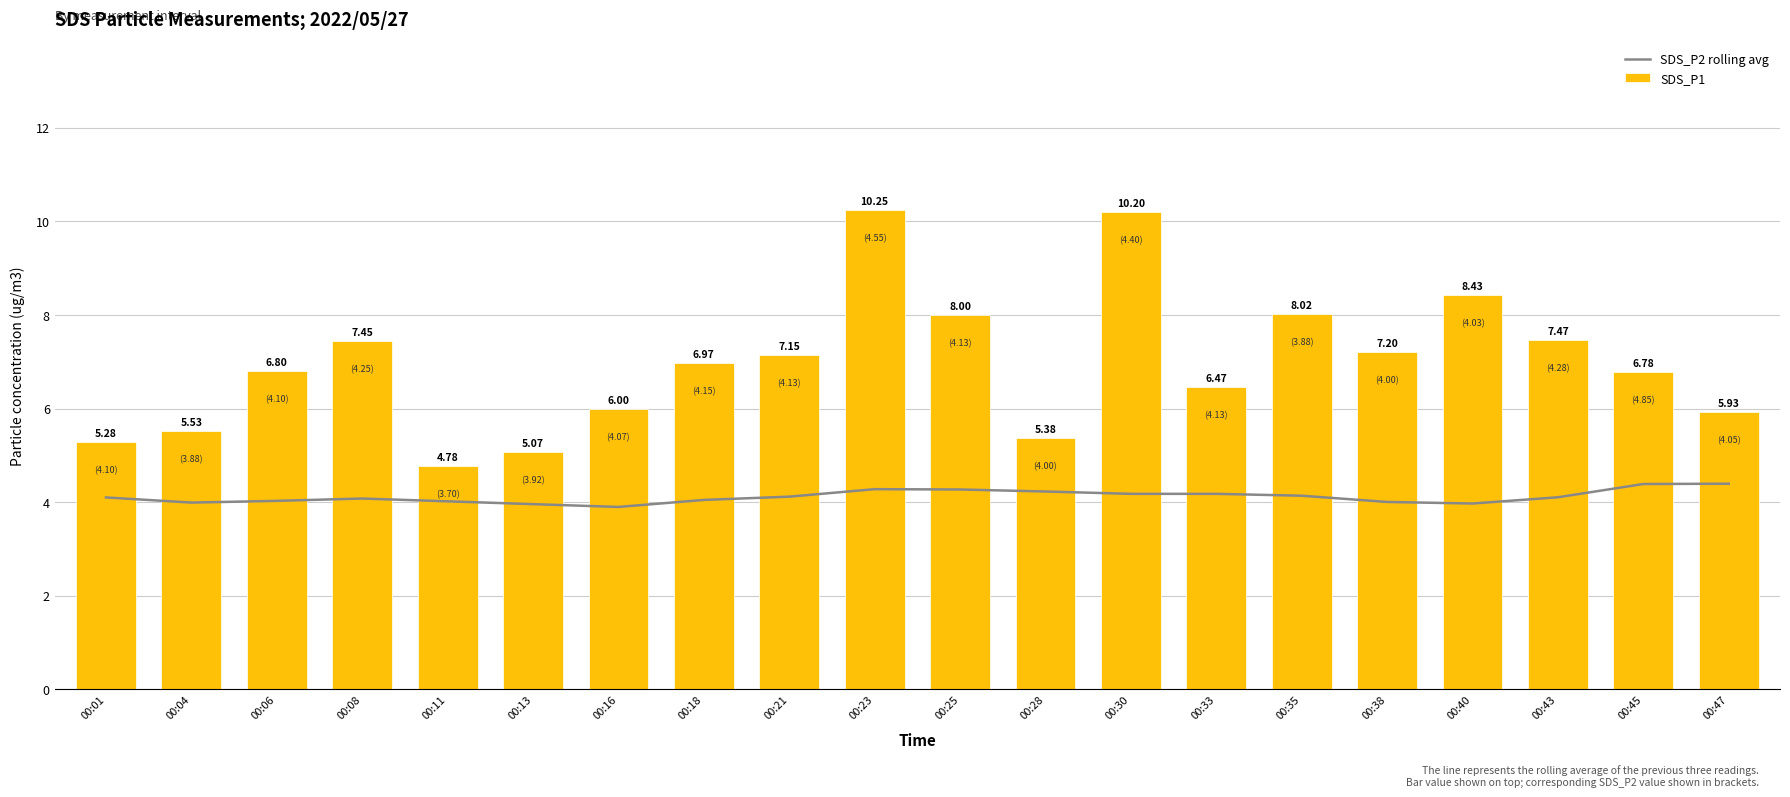

What is the difference between the maximum and minimum values in the SDS_P1 series?

5.5